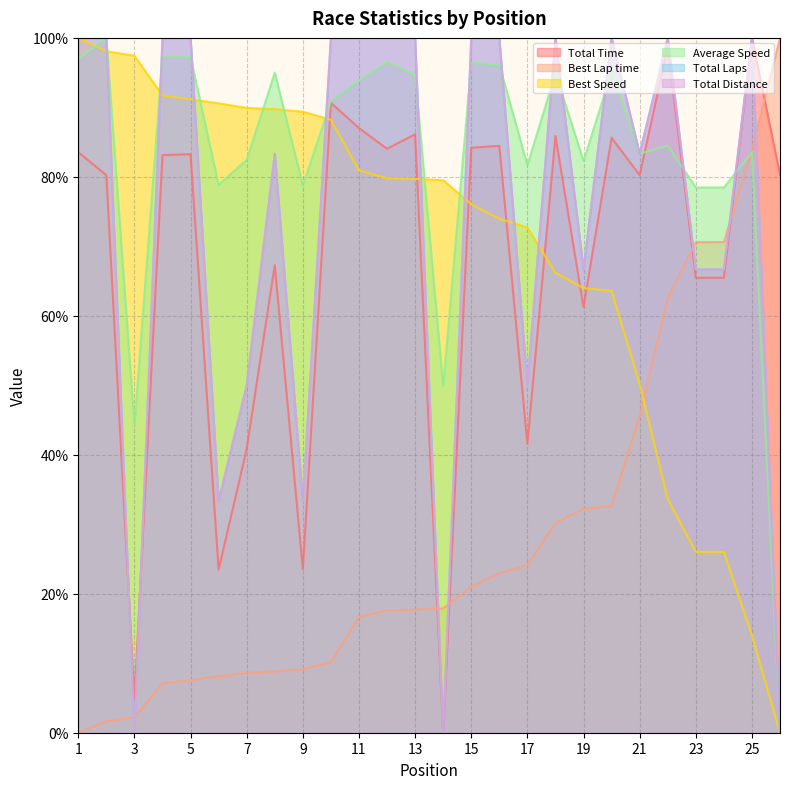

How many series are shown in this chart?

6